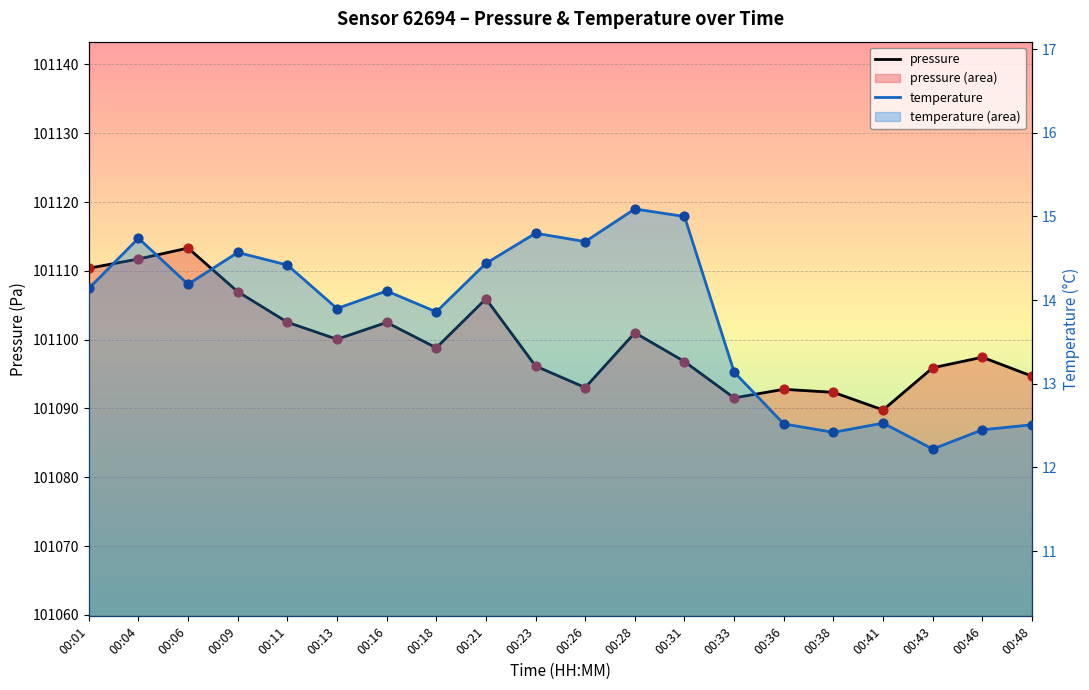

Is the value of temperature pts at 00:23 greater than the value of temperature at 00:06?

Yes